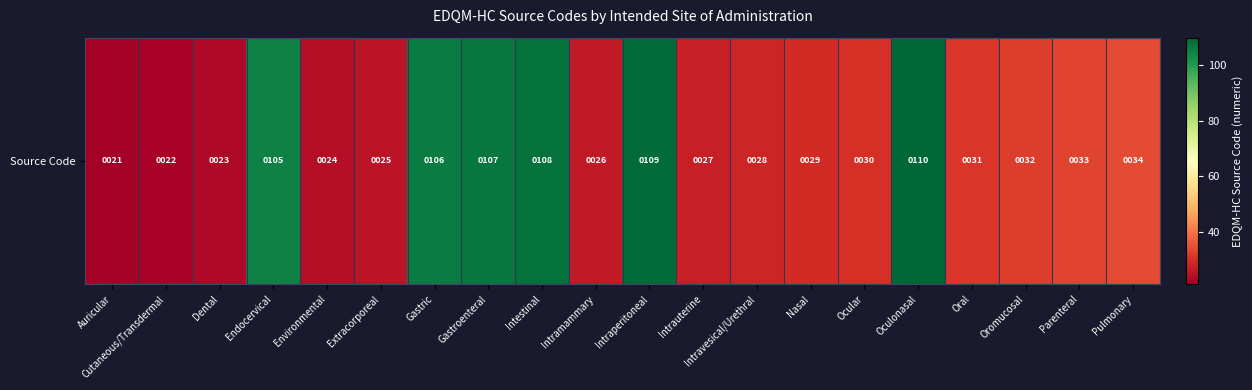

How many values are below 31?

10